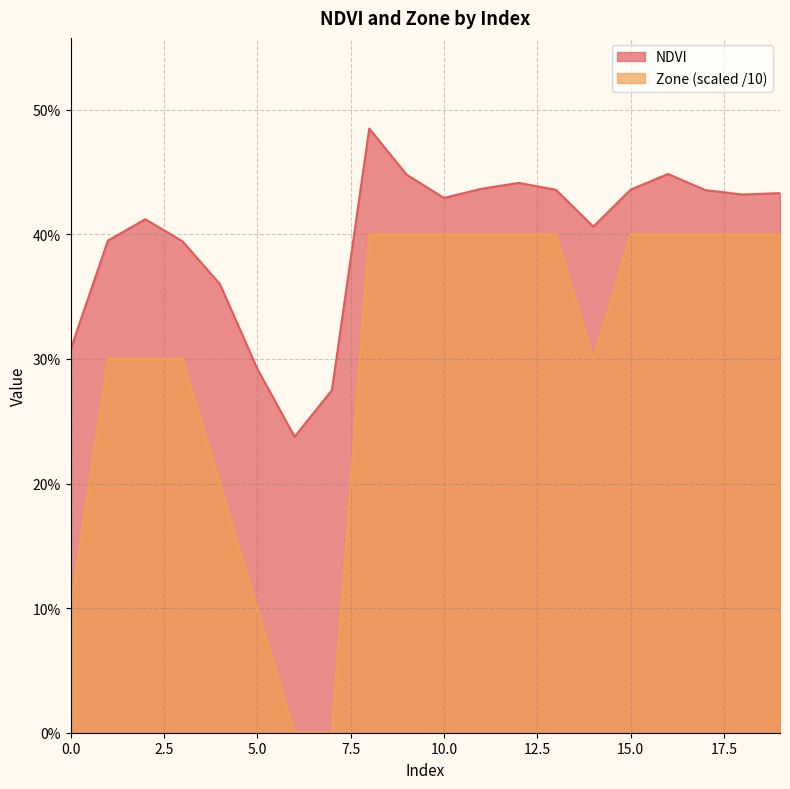

What is the total value across all series at 15?

0.8